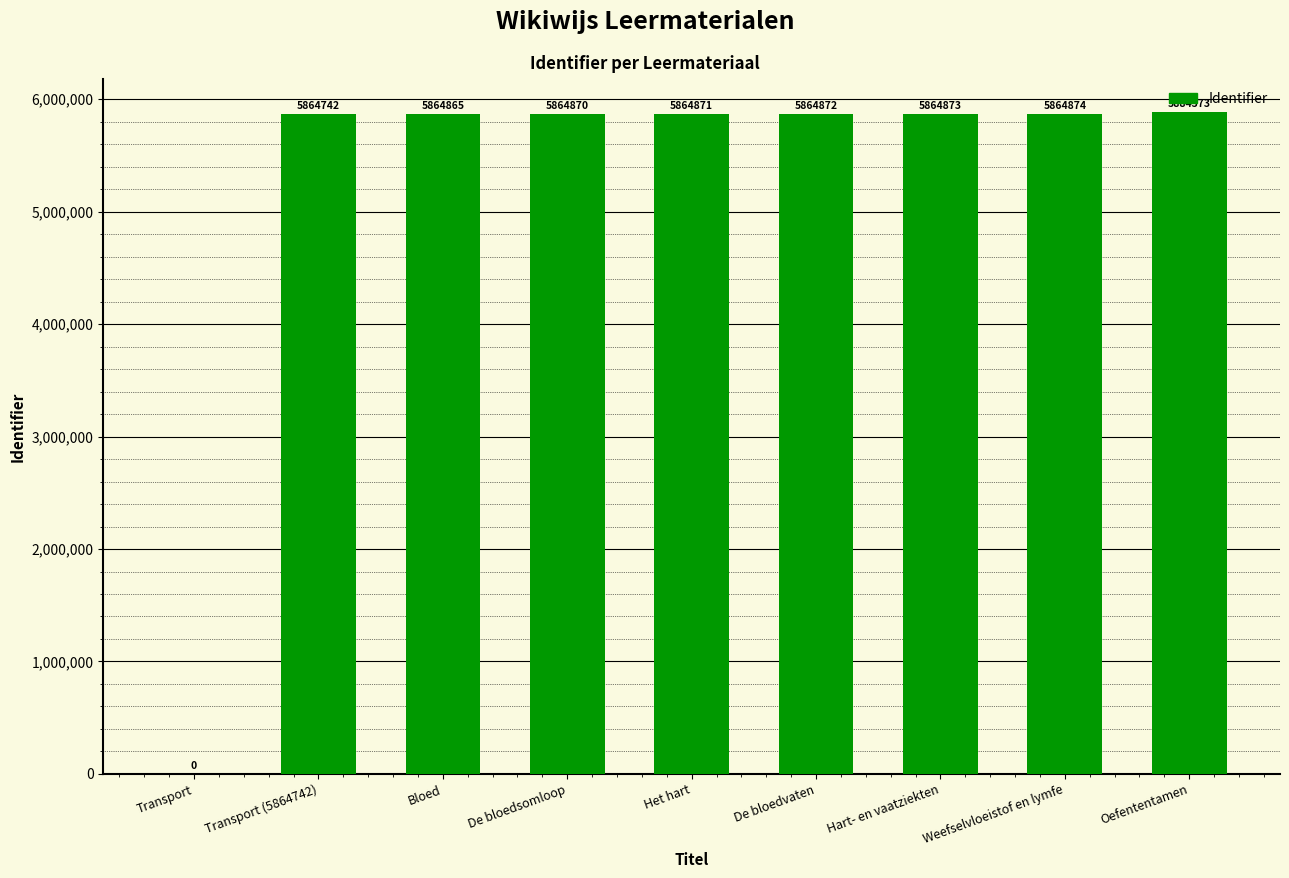

What is the change in value from Transport to Bloed?

+5864865